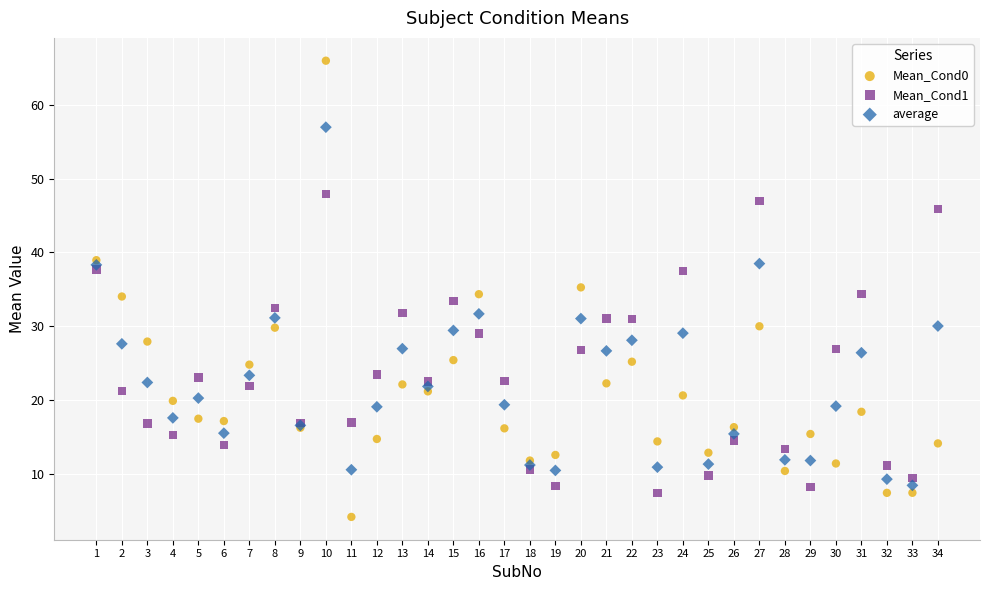

Which series contains the lowest Y value?

Mean_Cond0